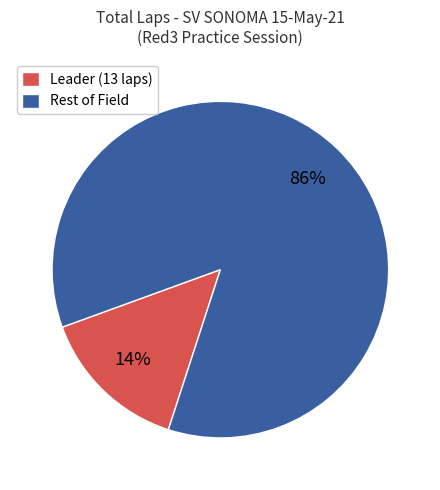

What is the largest slice in the pie chart?

Rest of Field